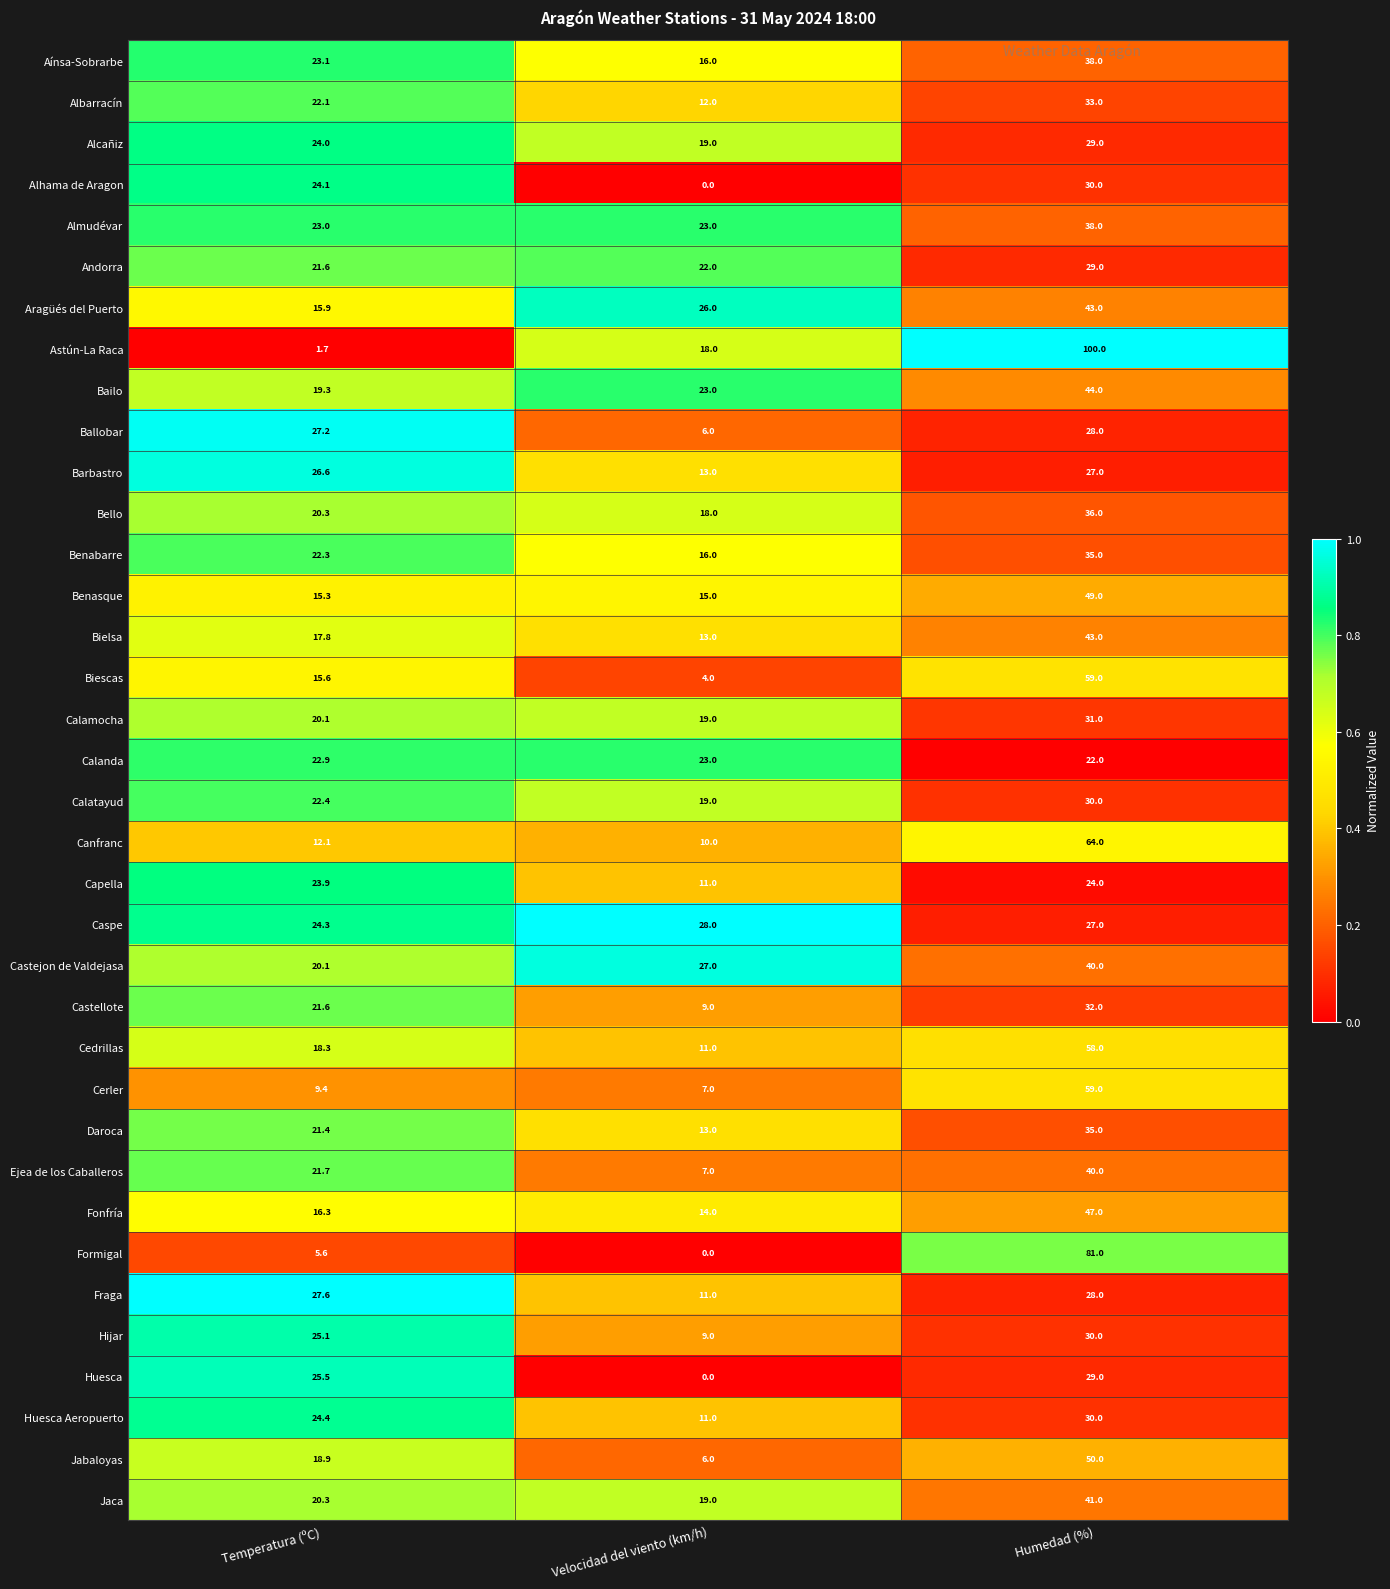

True or false: Albarracín has a value of 33.0 at Humedad (%).

True